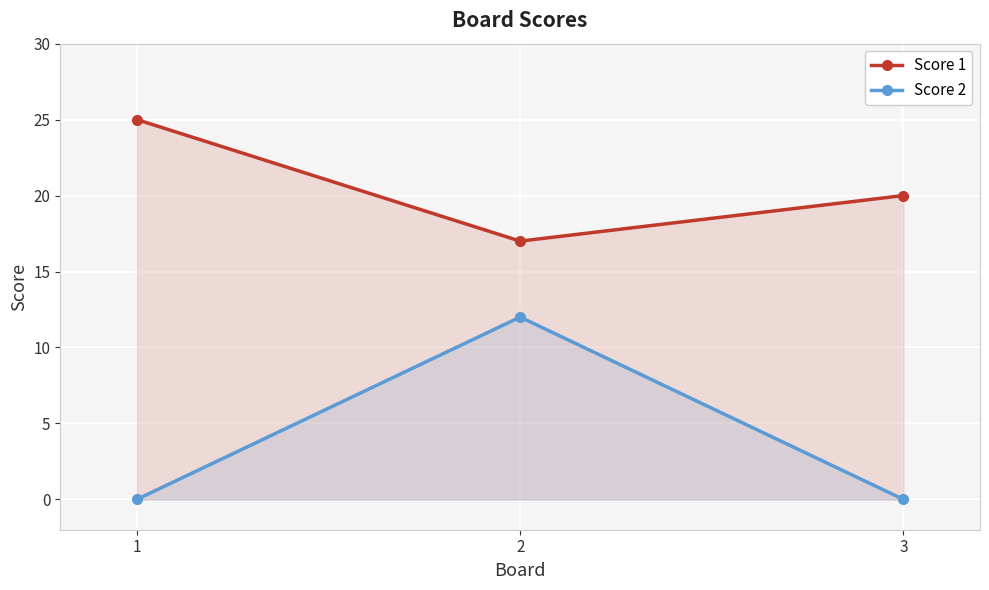

Which series has the largest total across all categories?

Score 1